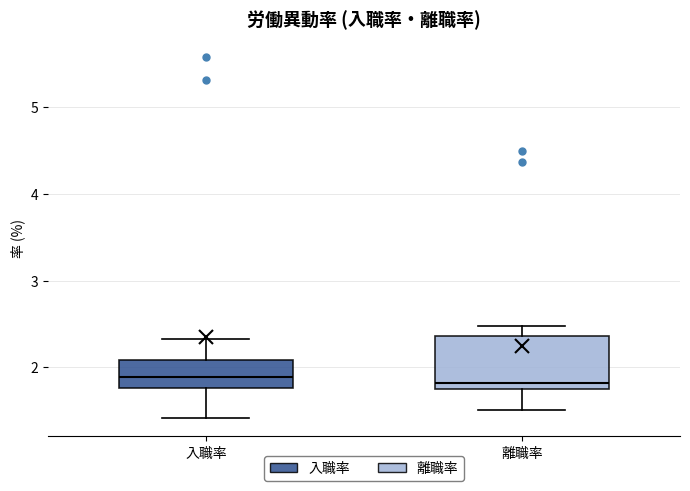

Reading left to right, read every box against the y-axis: the position of its median line, the range the box covers, and the ends of its whiskers. The values are not printed on the chart, so give them approximately, as read against the axis.

入職率: median 1.9, box 1.8 to 2.1, whiskers 1.4 to 2.3
離職率: median 1.8 (just above the box's lower edge), box 1.8 to 2.4, whiskers 1.5 to 2.5